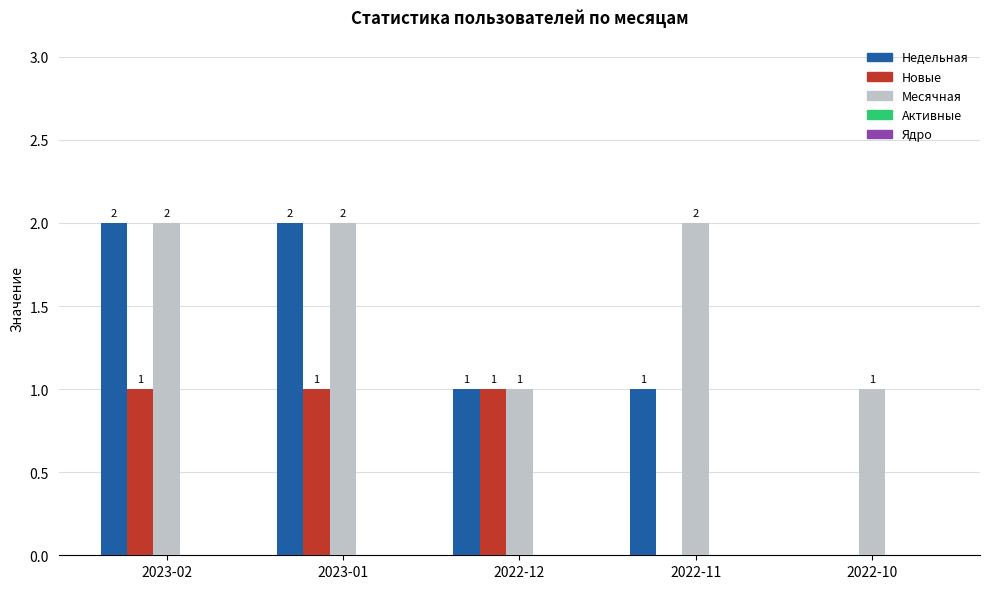

Which series has the largest range (max minus min)?

Недельная